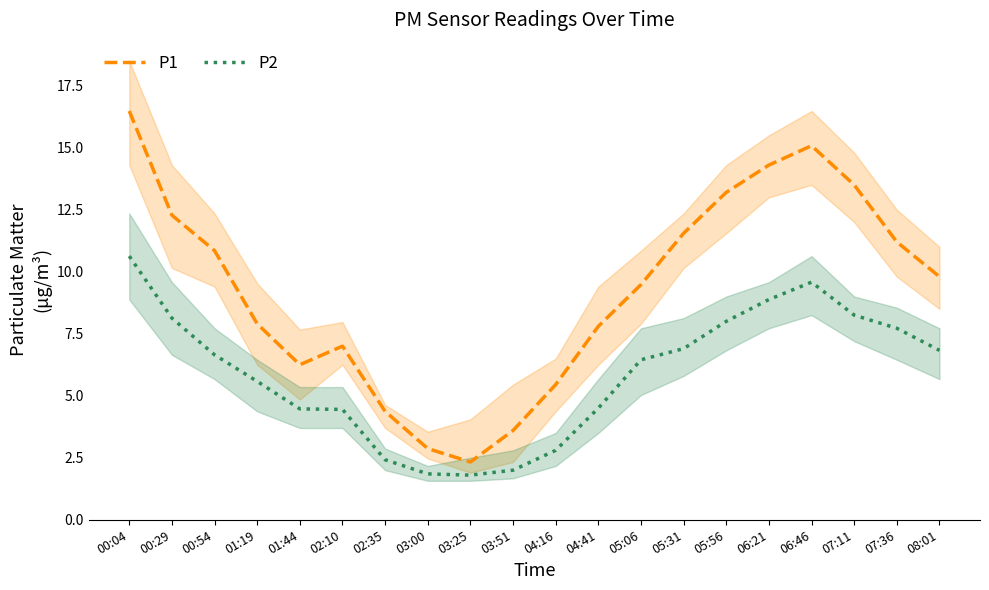

Where is the first local minimum for P2?

03:25